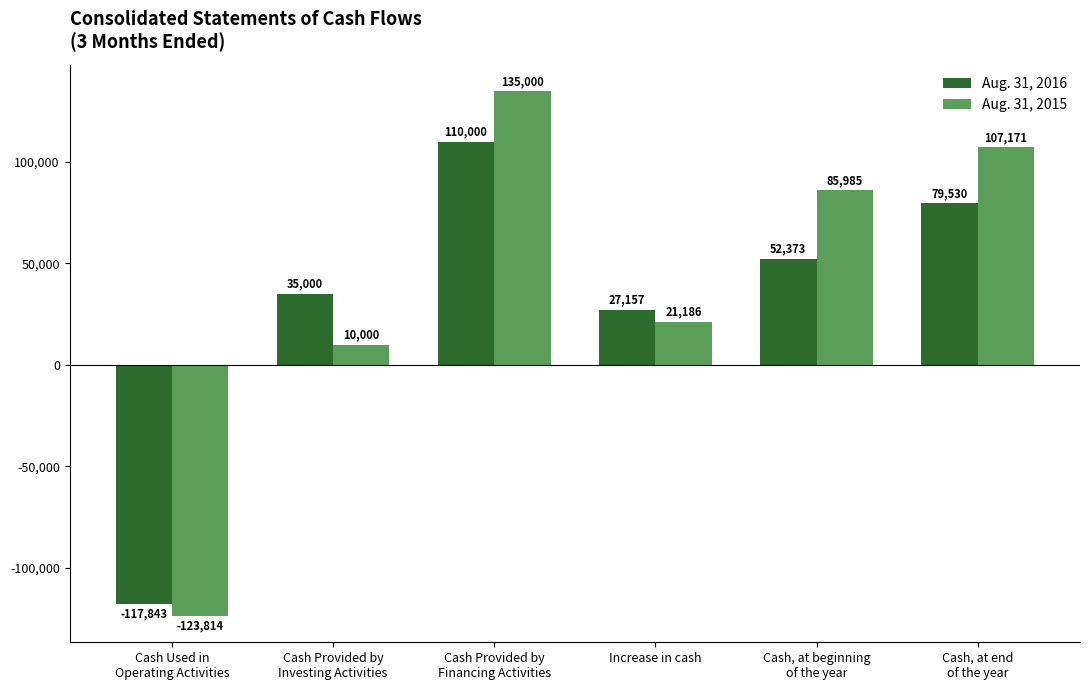

What is the maximum value for Aug. 31, 2016?

110000